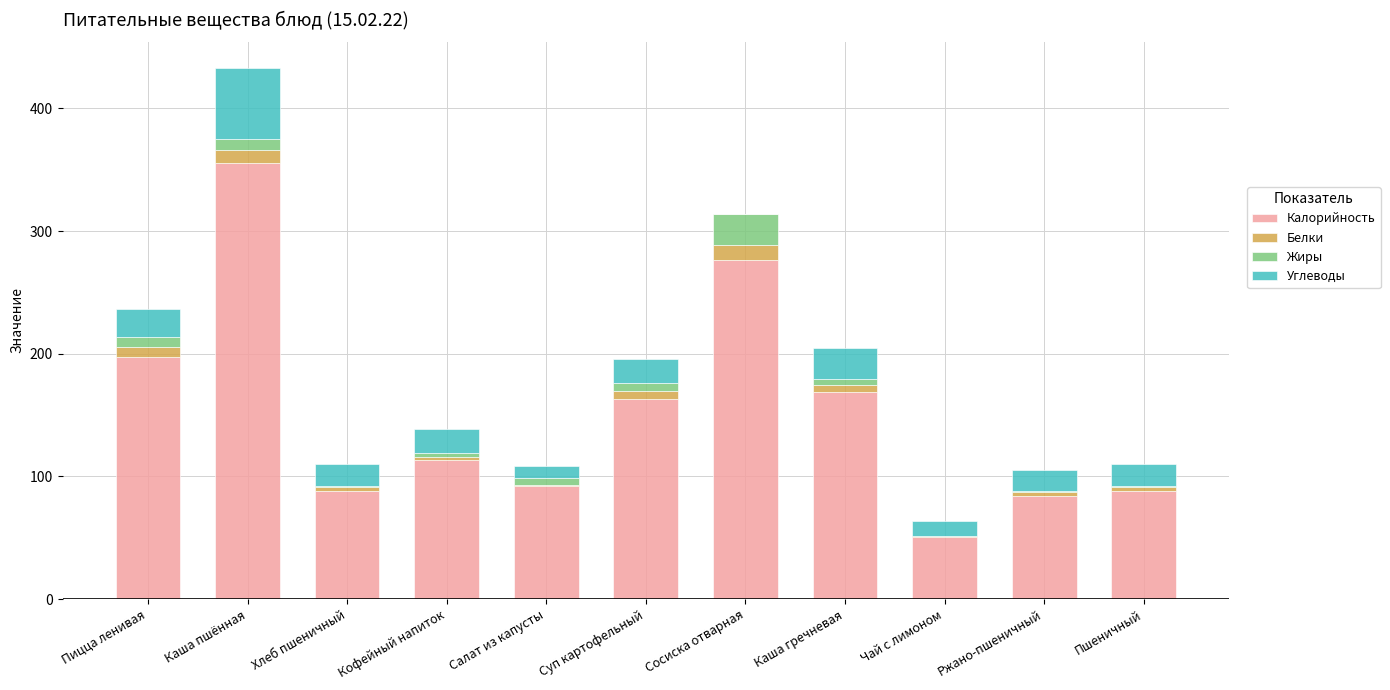

What is the total value across all series at Пицца ленивая?

236.8